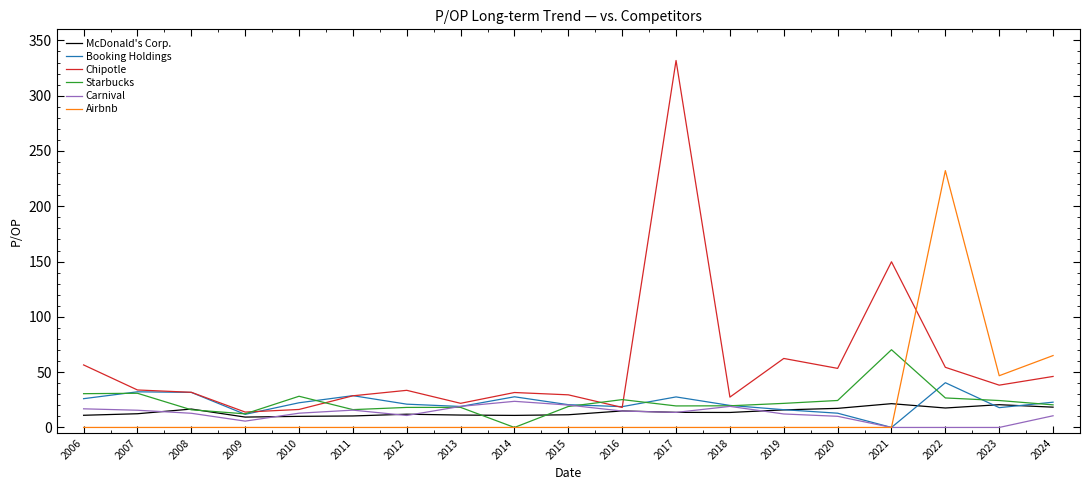

How many values in the Airbnb series exceed 0?

3